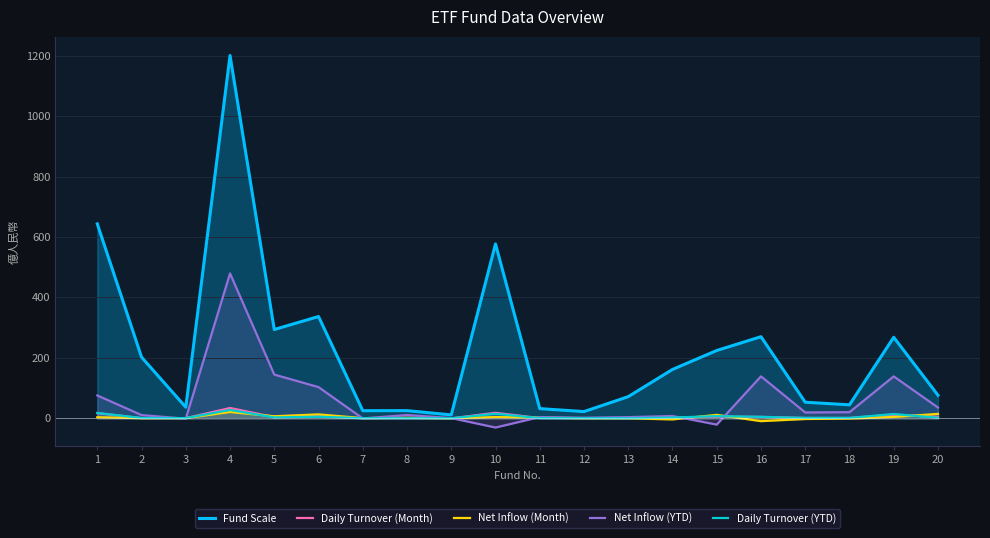

Which series has the largest total across all categories?

Fund Scale